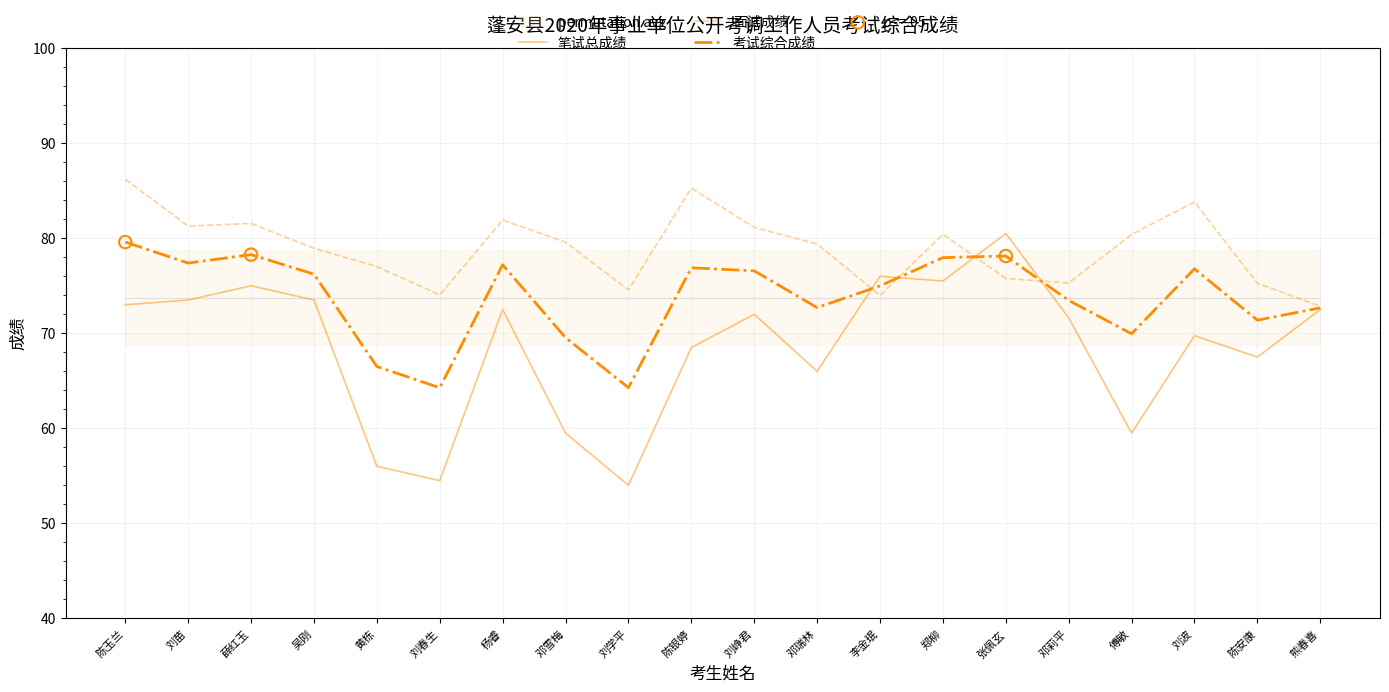

At how many categories does at least one series exceed 55?

20